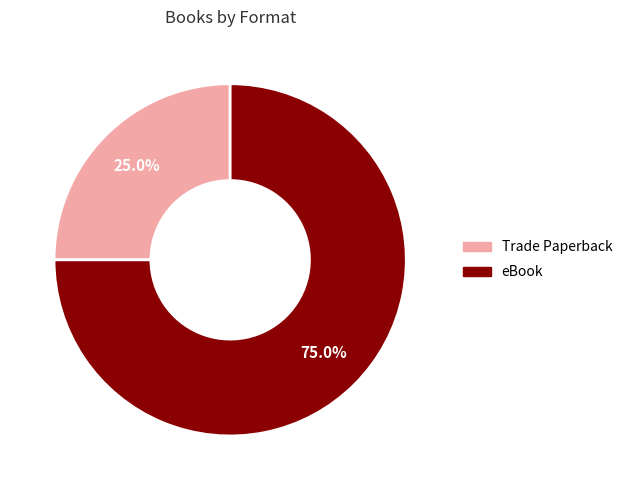

Which slice is the largest?

eBook